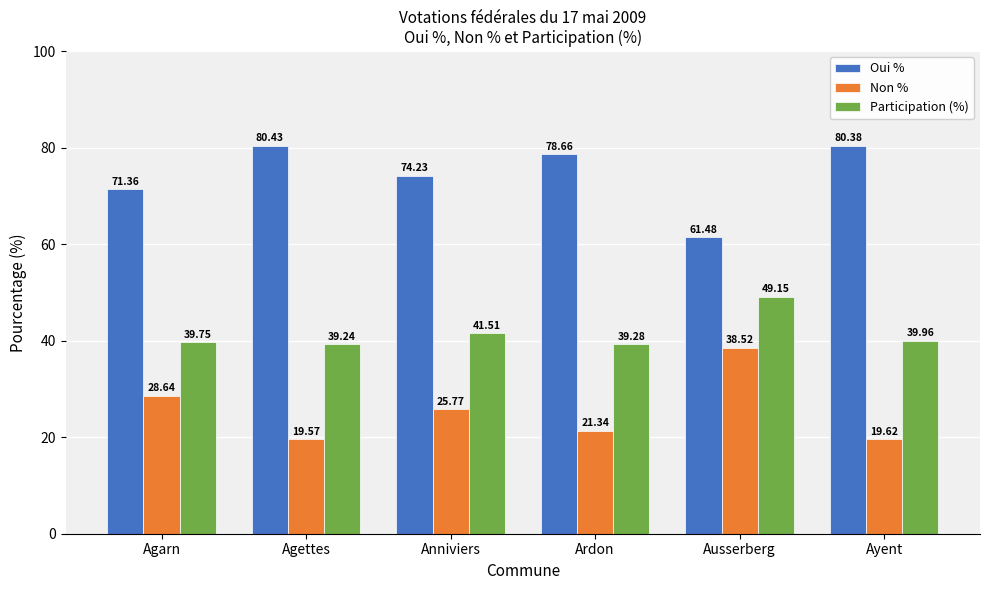

True or false: Oui % has a value of 61.5 at Ausserberg.

True